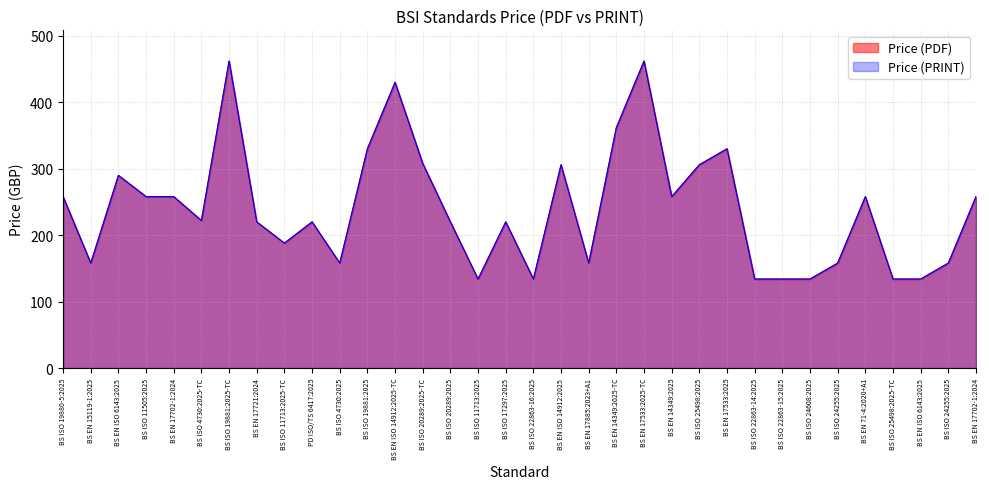

How many values in the Price (PDF) series are below 222?

17